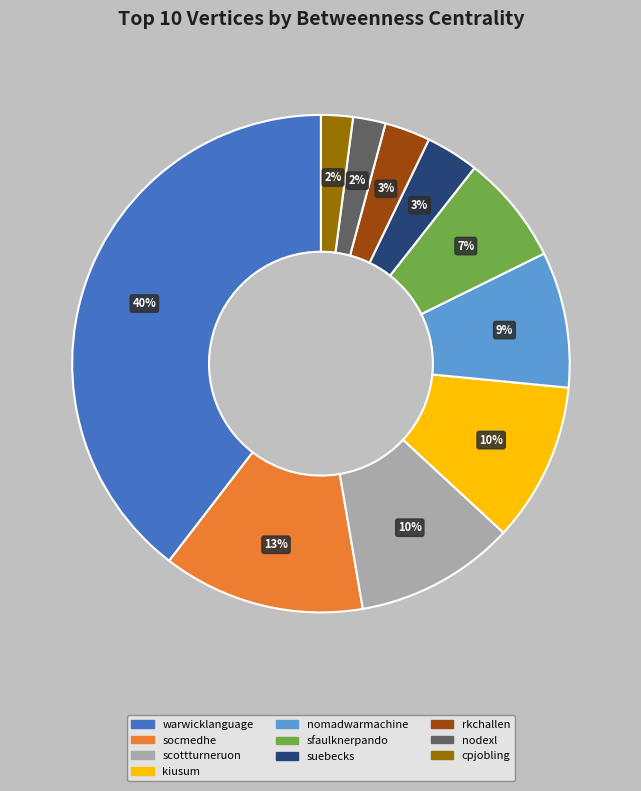

True or false: warwicklanguage accounts for 48% of the total.

False